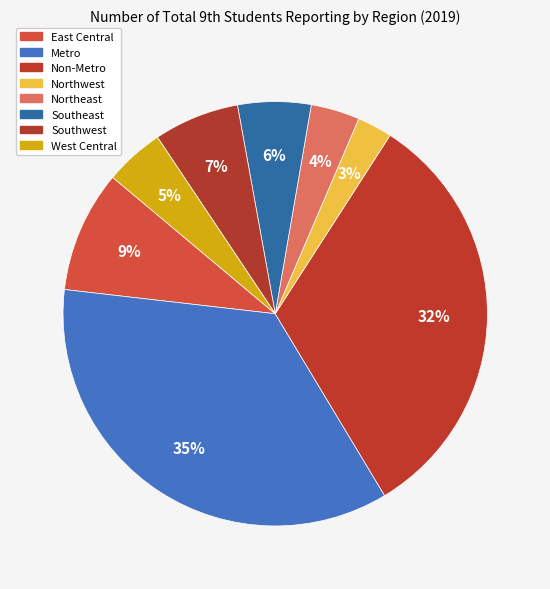

Rank the categories by value from lowest to highest.

Northwest, Northeast, West Central, Southeast, Southwest, East Central, Non-Metro, Metro